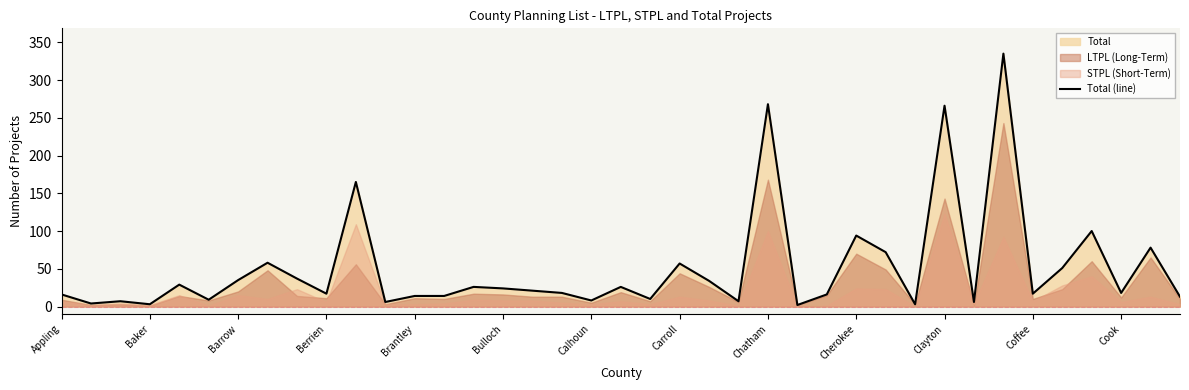

What is the highest value of the Total (line) series?

335